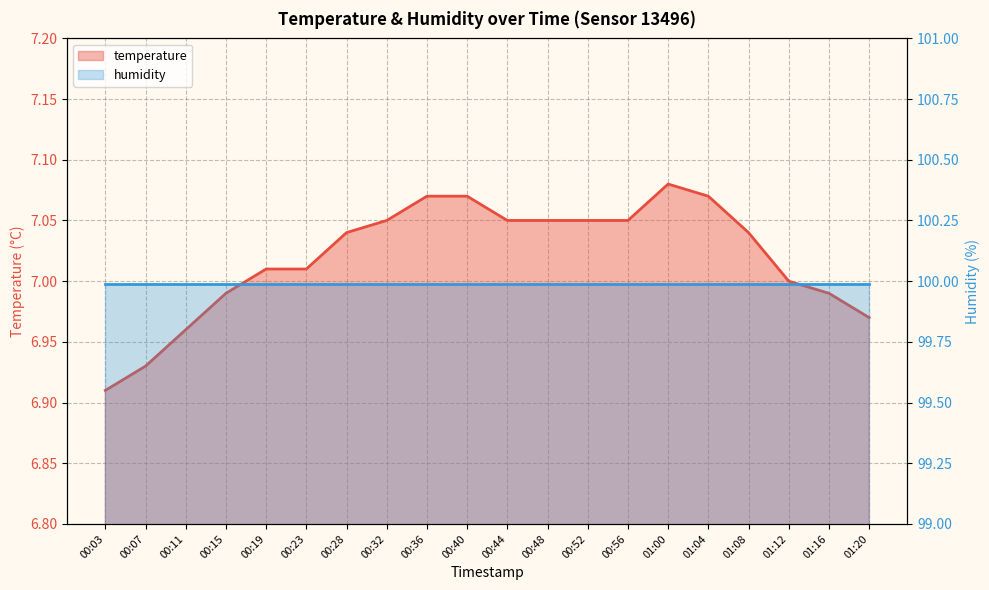

True or false: the data shows 7.0 at 00:48.

True